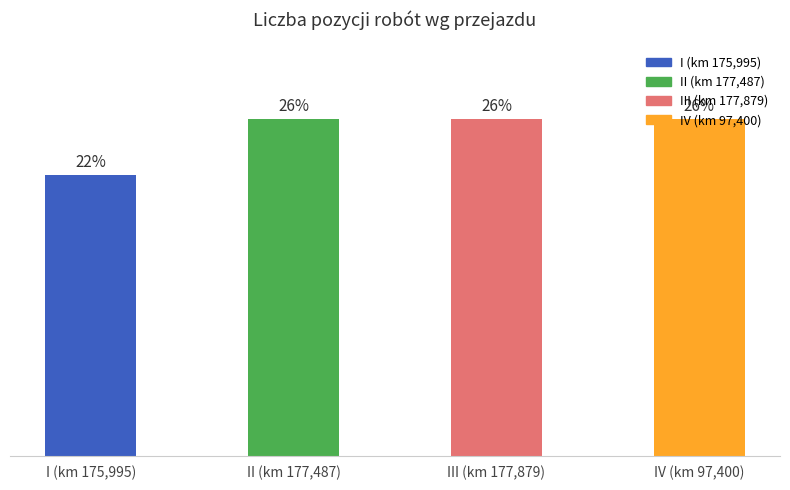

The chart shows a value of 10 at IV (km 97,400). True or false?

False